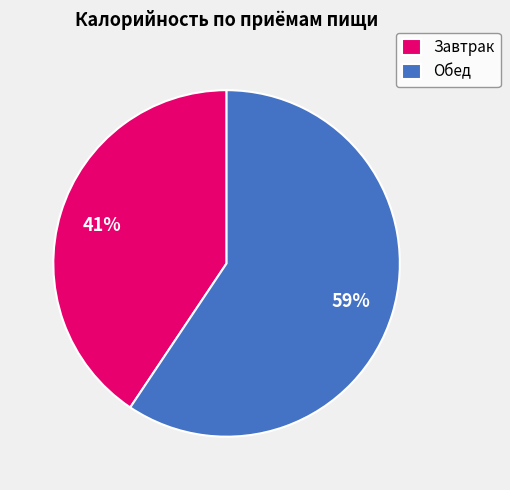

Is there a majority slice in this chart?

Yes